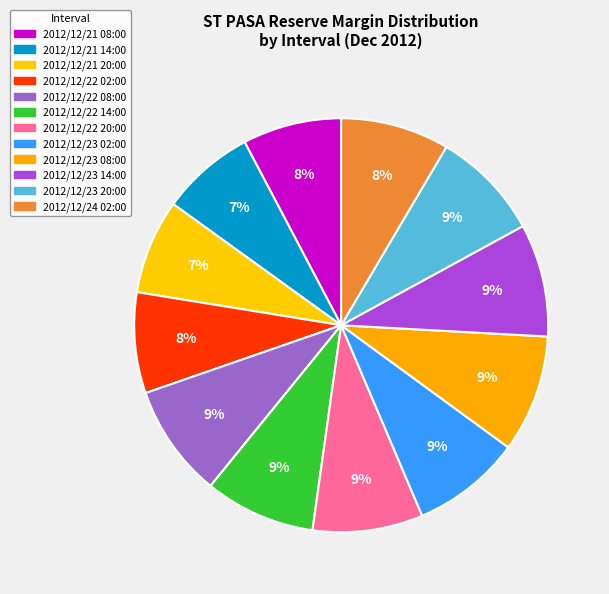

How many segments does this pie chart have?

12